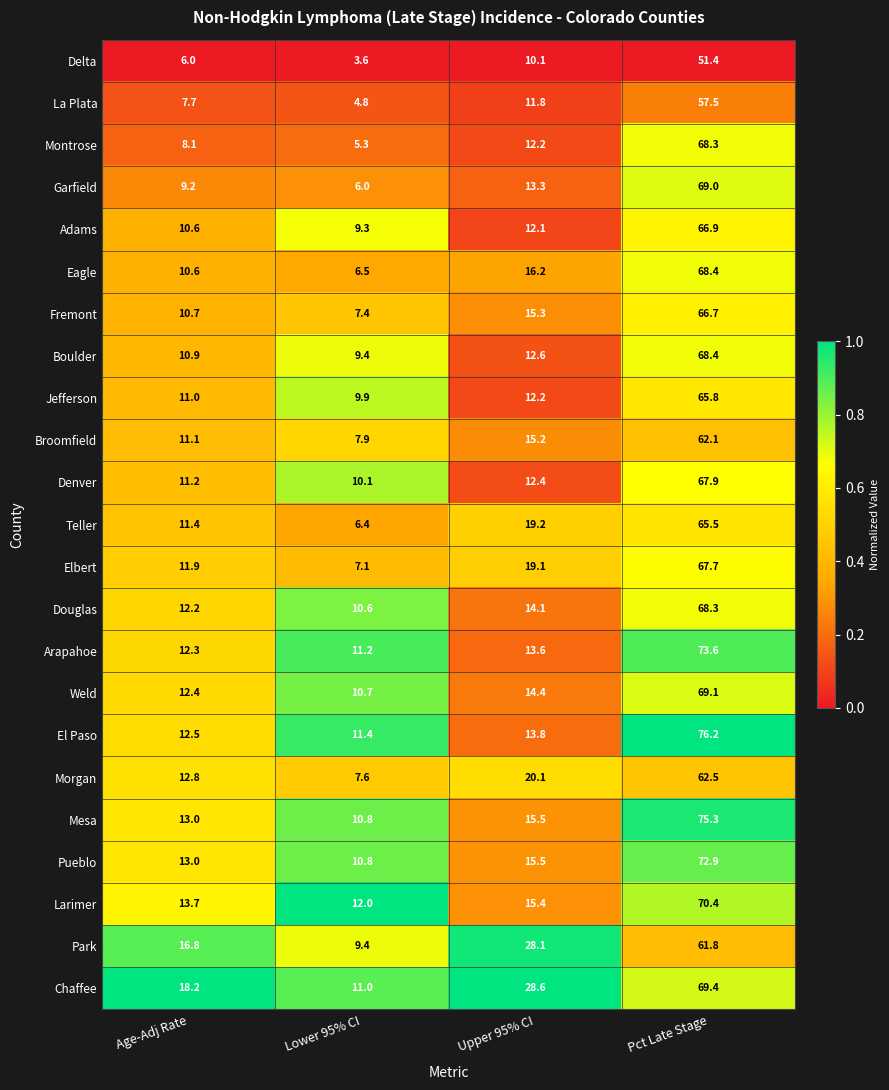

Between Lower 95% CI and Pct Late Stage, which series saw the biggest shift?

El Paso